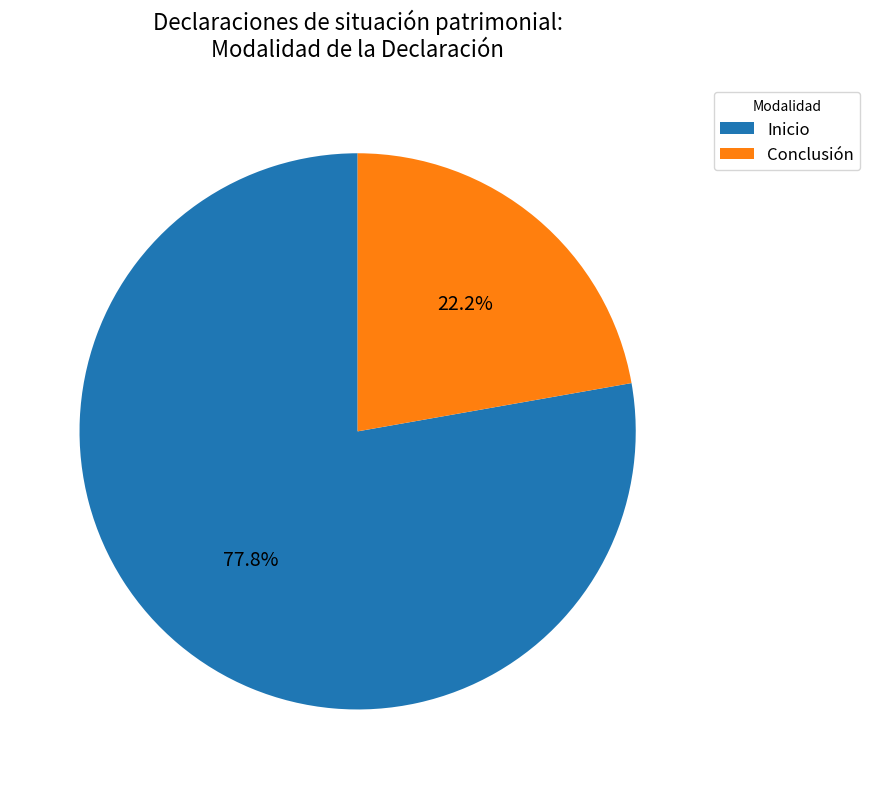

Do Conclusión and Inicio together represent more than half of the pie?

Yes